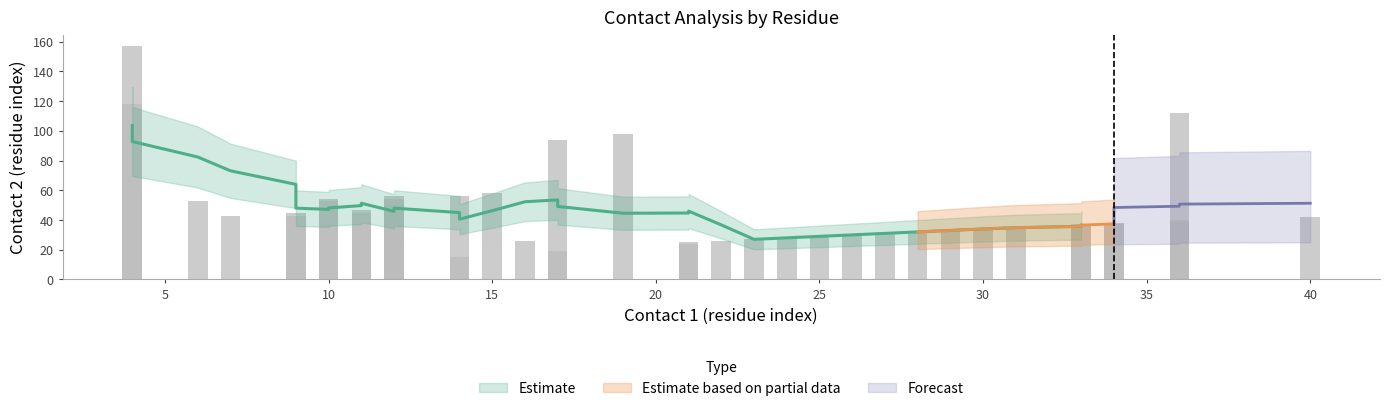

True or false: flow1 has a value of 1 at 20.

False